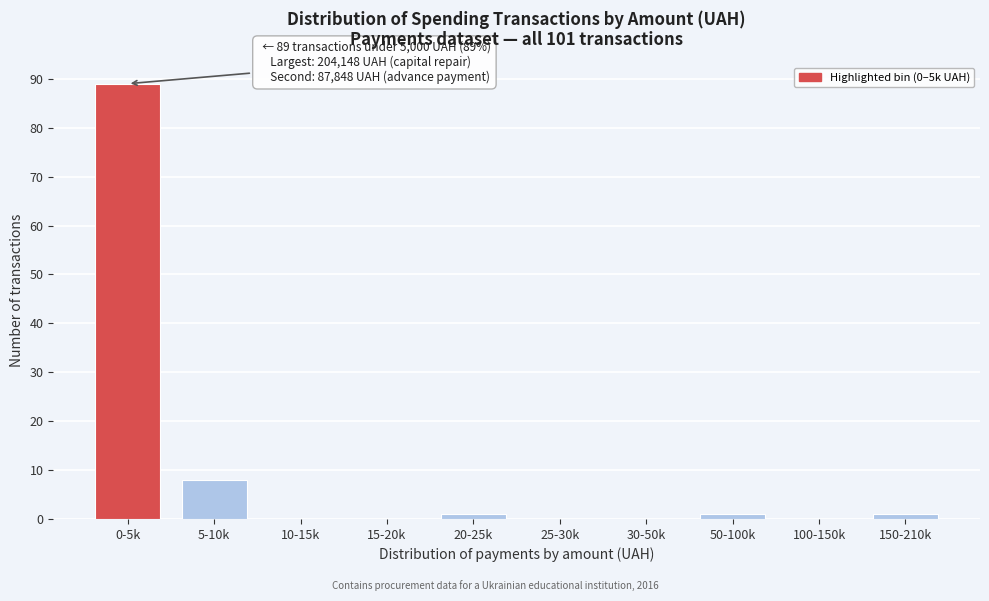

Reading left to right, list all the values displayed in this chart.

0-5k=89	5-10k=8	10-15k=0	15-20k=0	20-25k=1	25-30k=0	30-50k=0	50-100k=1	100-150k=0	150-210k=1